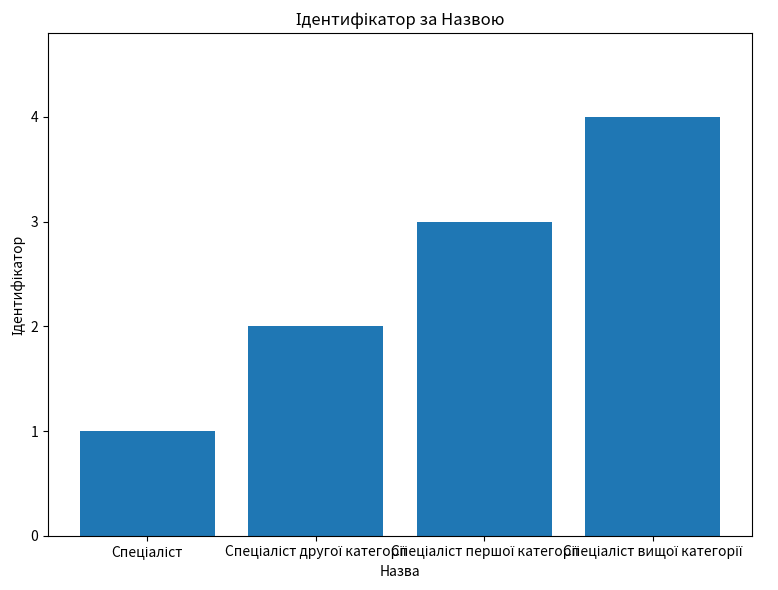

What is the sum of all values?

10